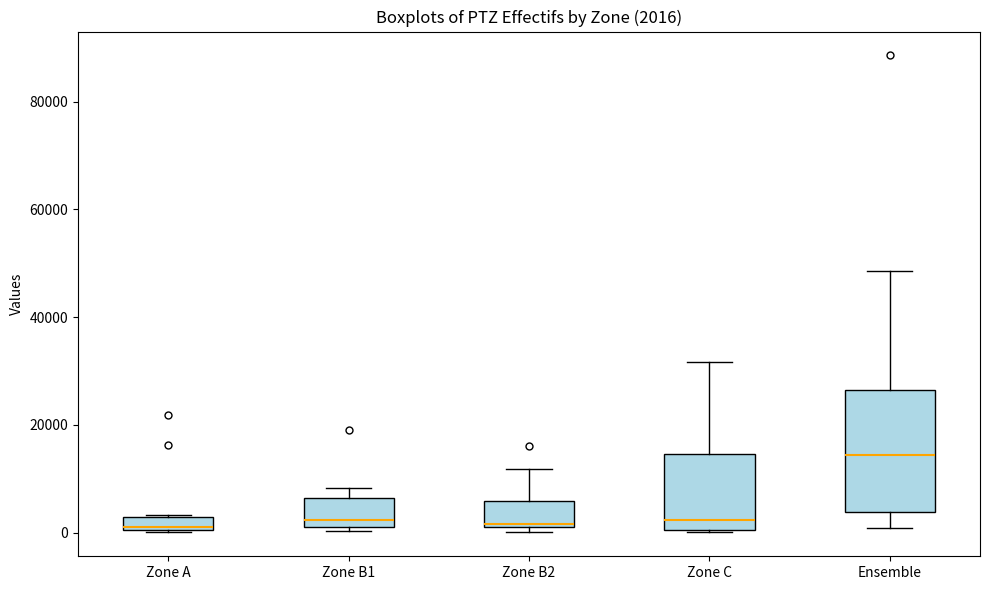

Which box is the tallest, from its lower edge to its upper edge?

Ensemble